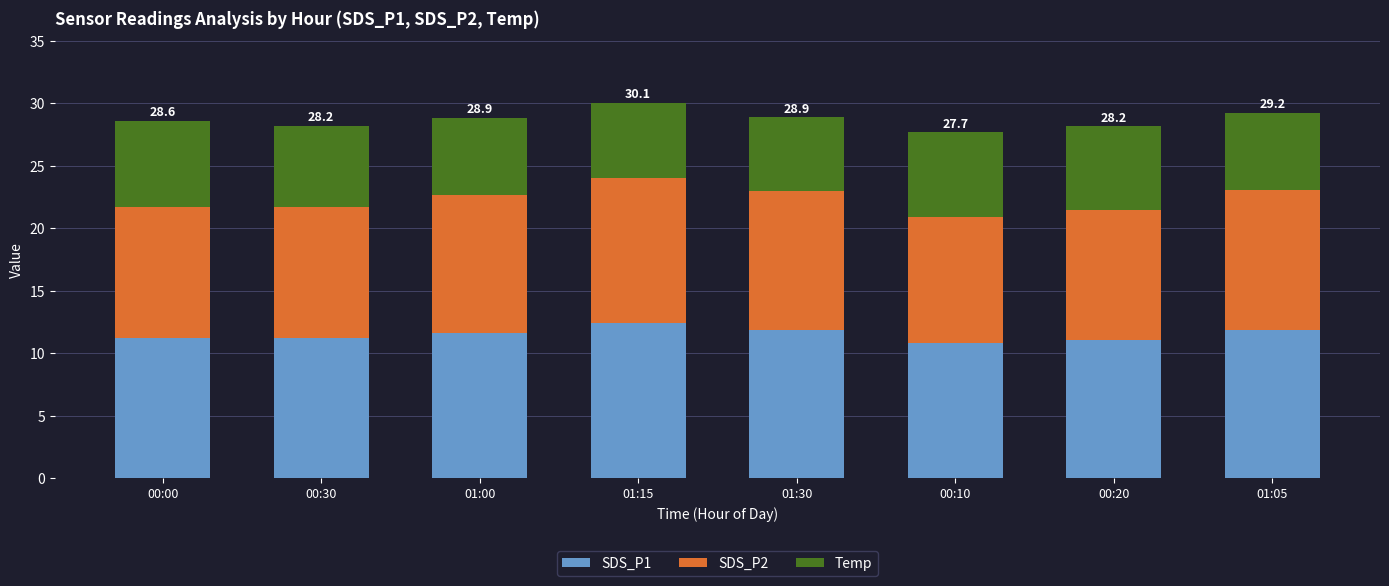

What is the sum of all SDS_P1 values?

92.1